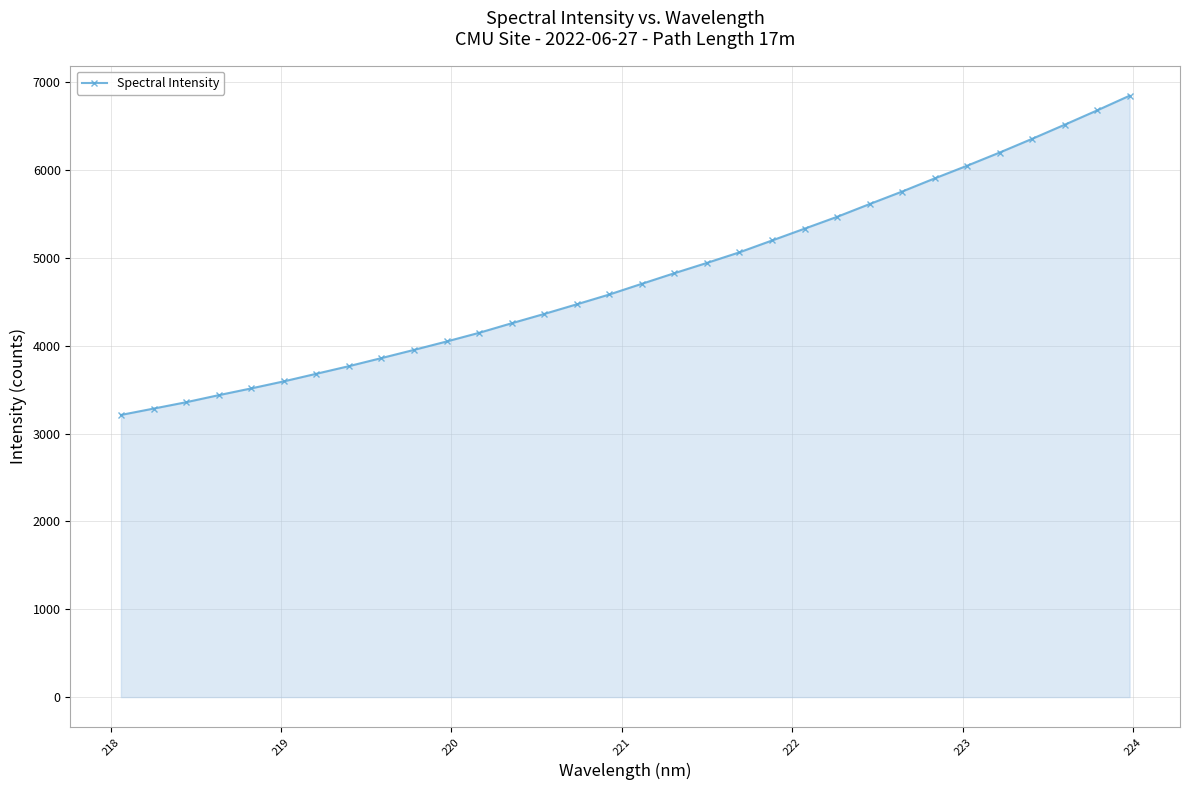

How many distinct data groups are displayed?

1